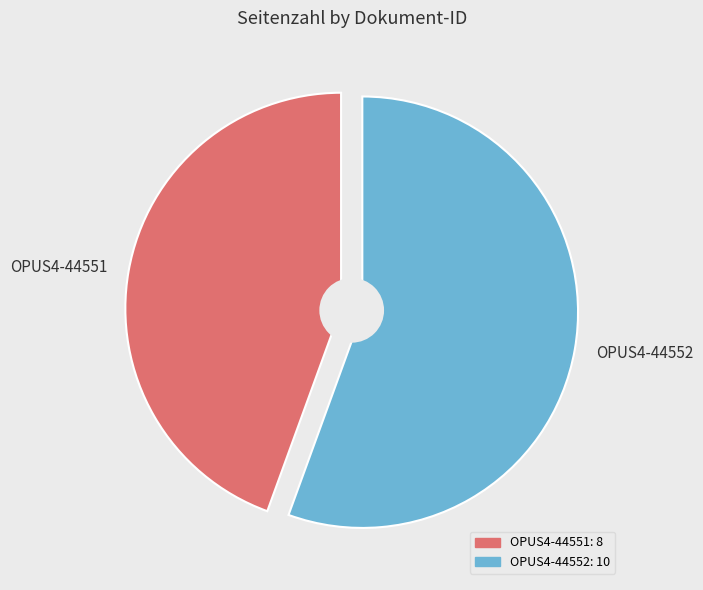

To the nearest percent, what is the difference between the OPUS4-44552 and OPUS4-44551 slice percentages?

11%